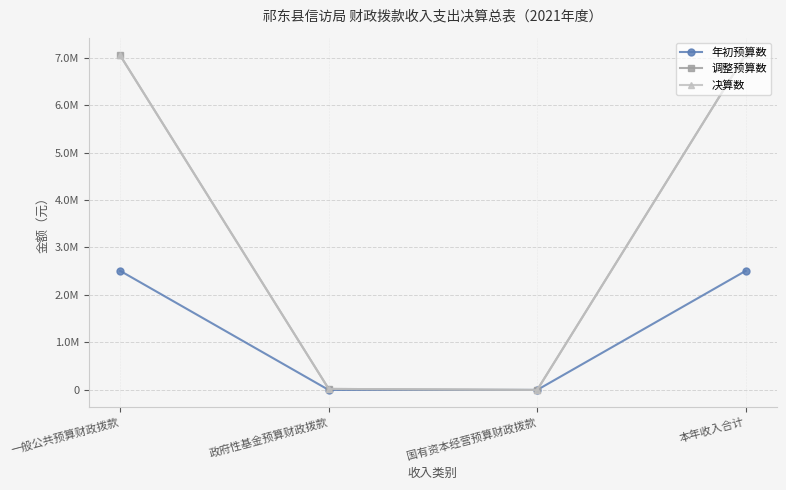

Rank the series at 政府性基金预算财政拨款 from highest to lowest value.

调整预算数, 决算数, 年初预算数